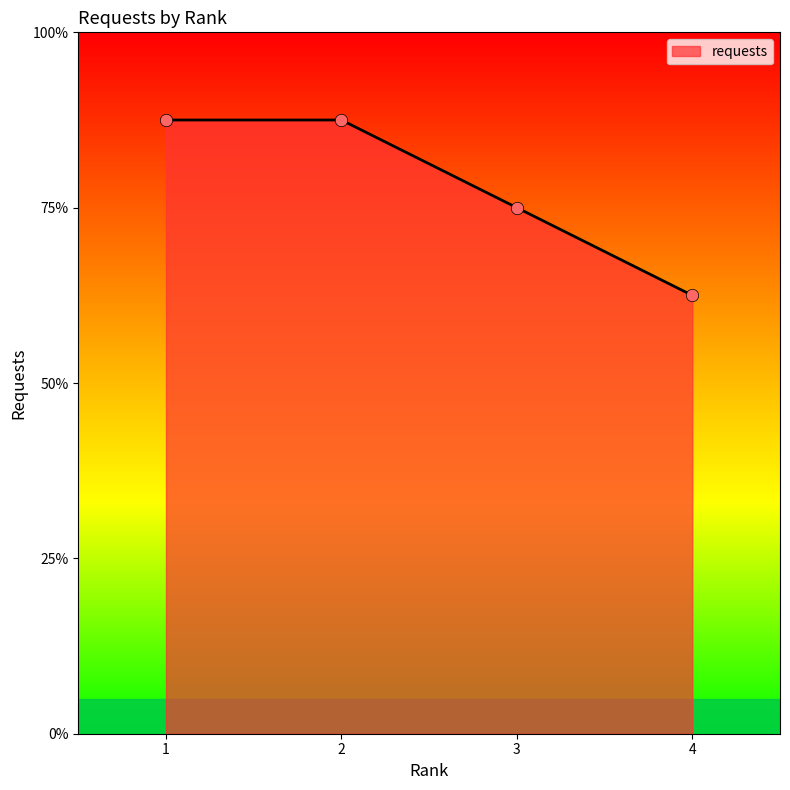

What is the ratio of the value at 2 to the value at 3?

1.2